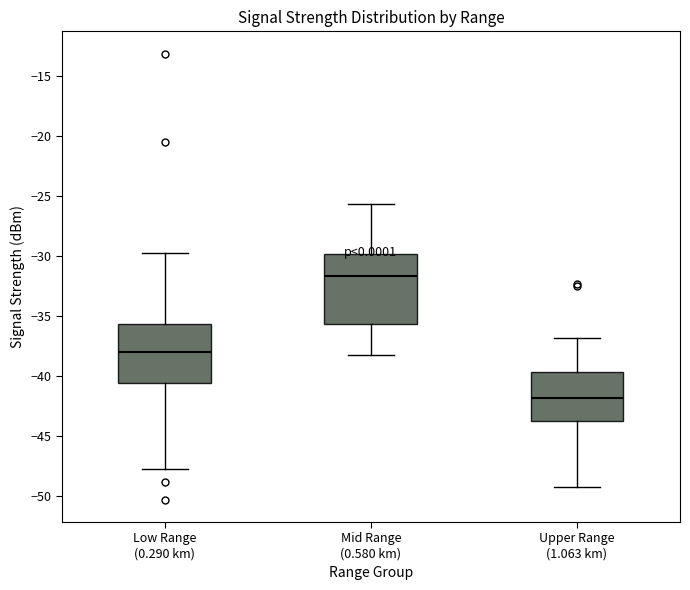

Which box has the lowest median line?

Upper Range (1.063 km)